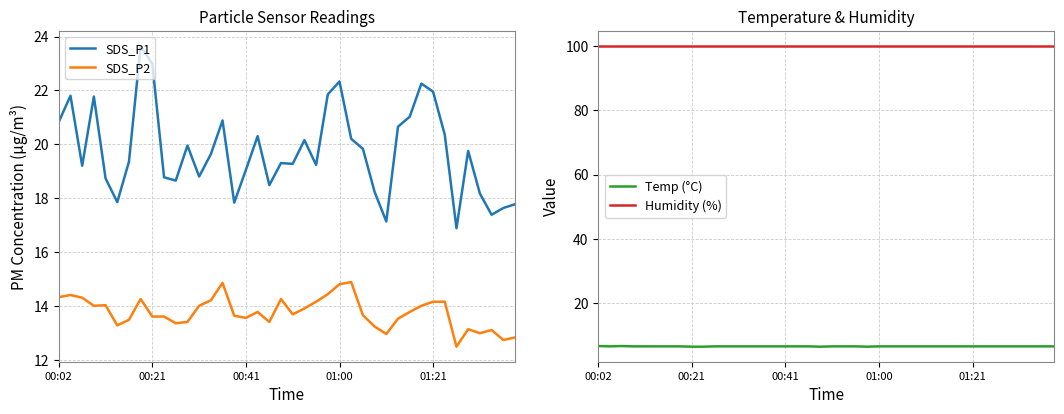

What is the lowest value of the SDS_P2 series?

12.5